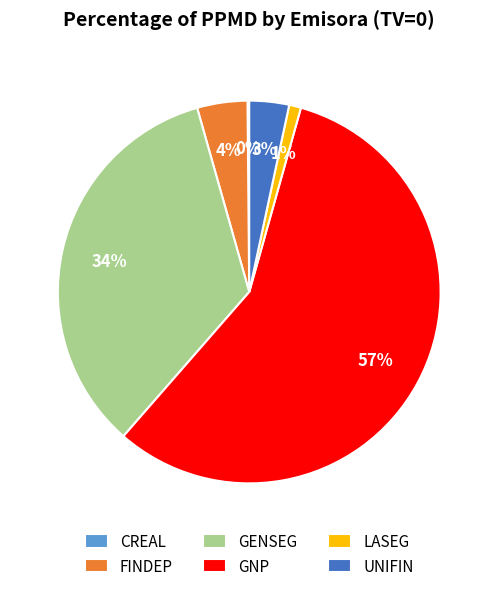

To the nearest percent, what is the difference between the UNIFIN and GENSEG slice percentages?

31%